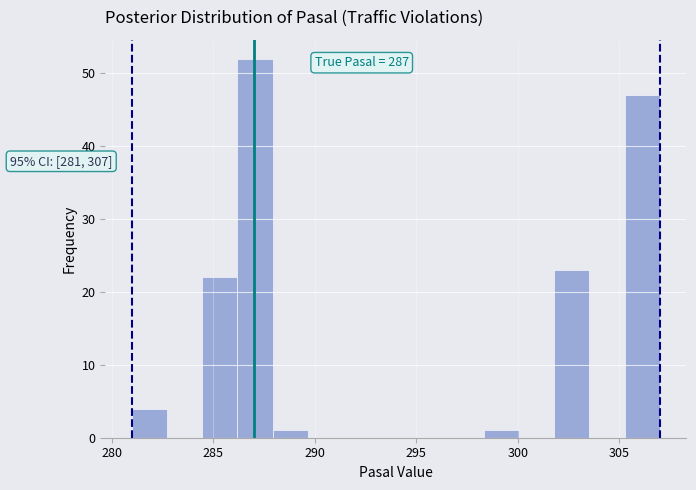

Around what value on the x-axis is the tallest bar? Give the approximate position of its centre, as read against the axis.

287.0